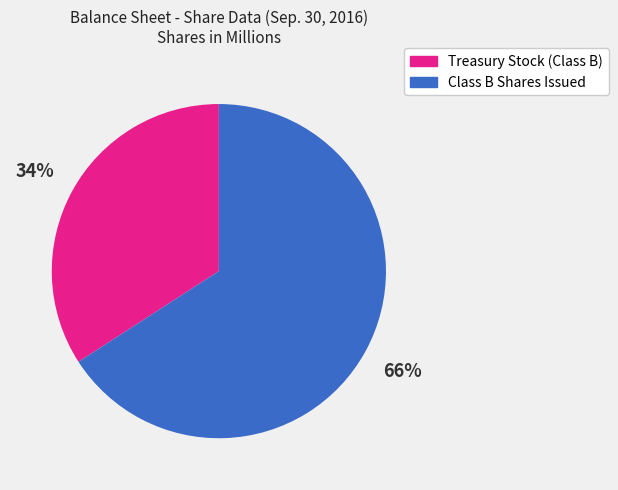

Which has a higher value, Class B Shares Issued or Treasury Stock (Class B)?

Class B Shares Issued